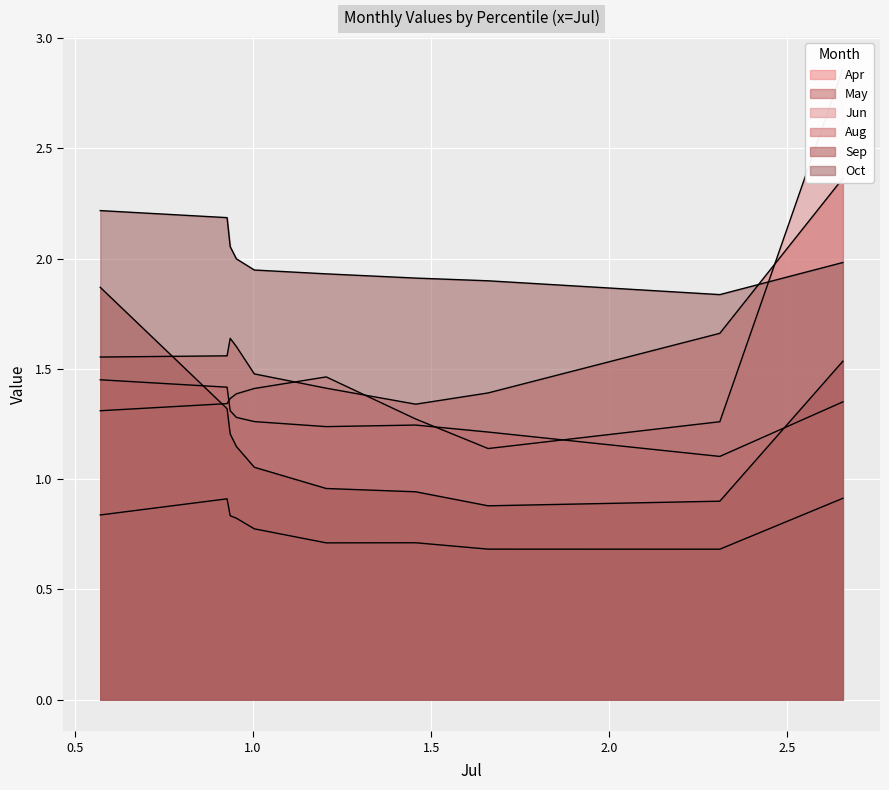

Which has a higher value, 6 or 3?

6